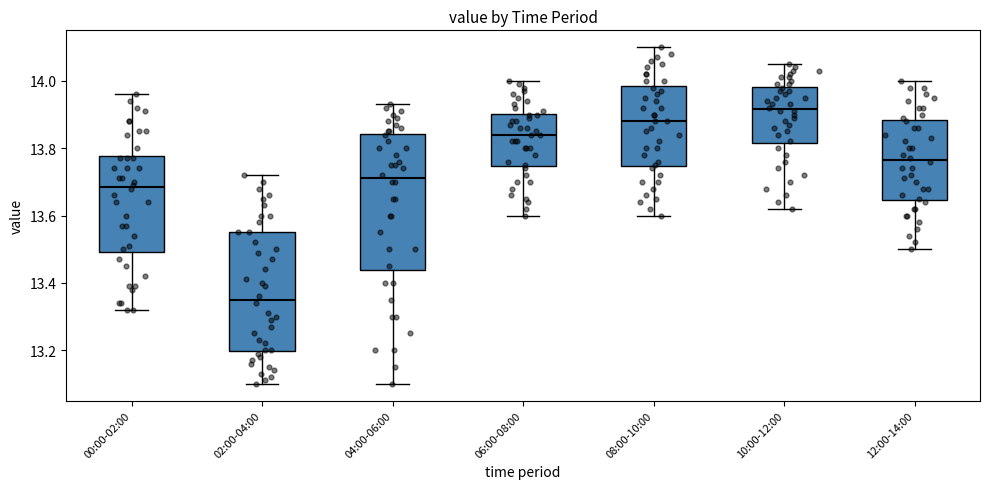

Where does the lower whisker of the box for 12:00-14:00 end on the y-axis? The values are not printed on the chart, so give them approximately, as read against the axis.

13.50